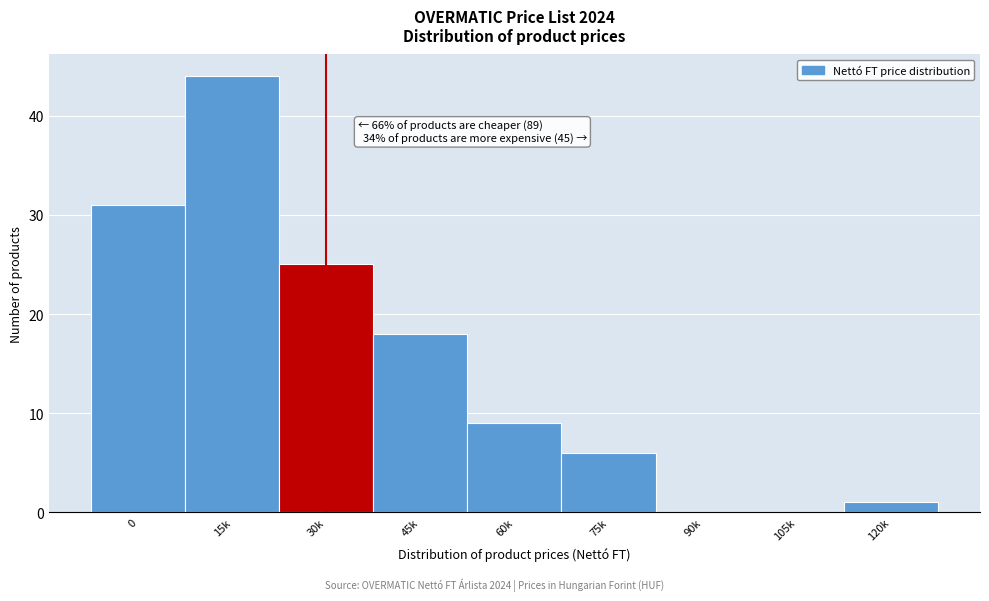

Reading left to right, what are all the values shown in this chart?

0=31	15k=44	30k=25	45k=18	60k=9	75k=6	90k=0	105k=0	120k=1